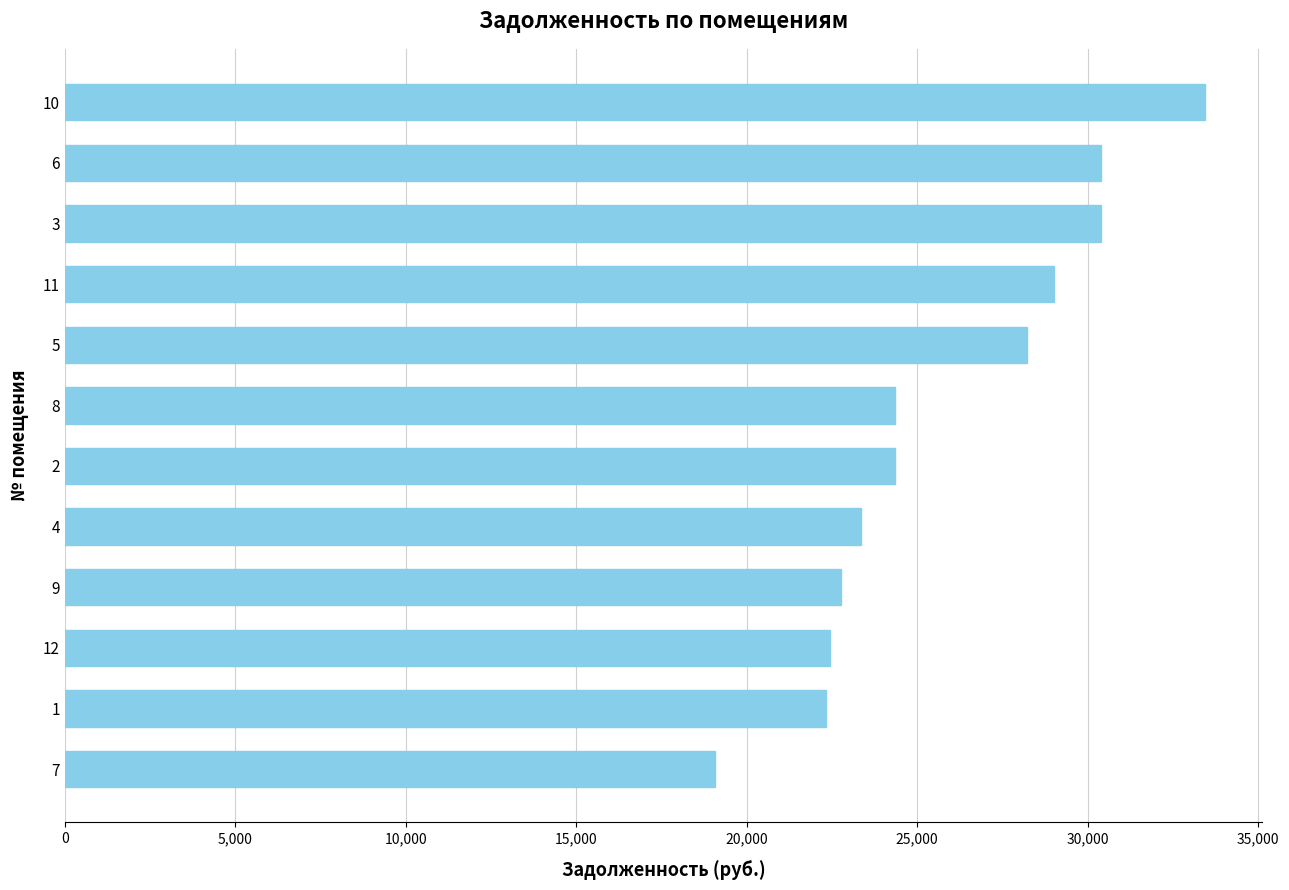

What is the approximate value at 2?

24351.5